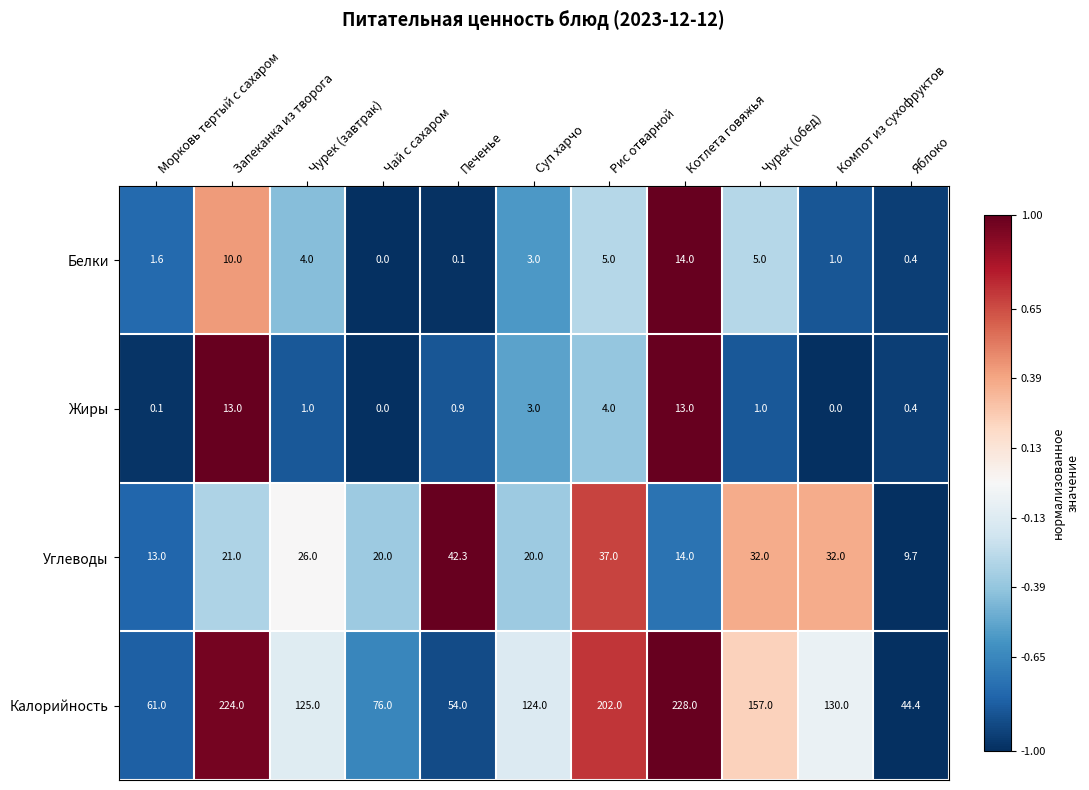

List the series in order of their peak value, highest first.

Калорийность, Углеводы, Белки, Жиры